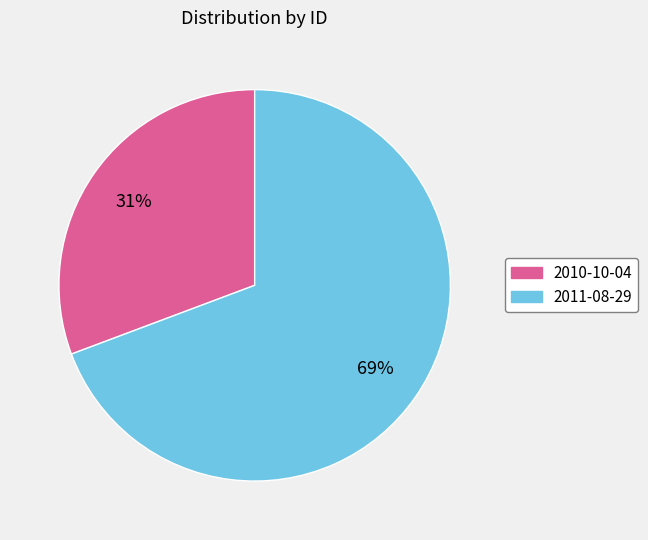

Which has a higher value, 2010-10-04 or 2011-08-29?

2011-08-29